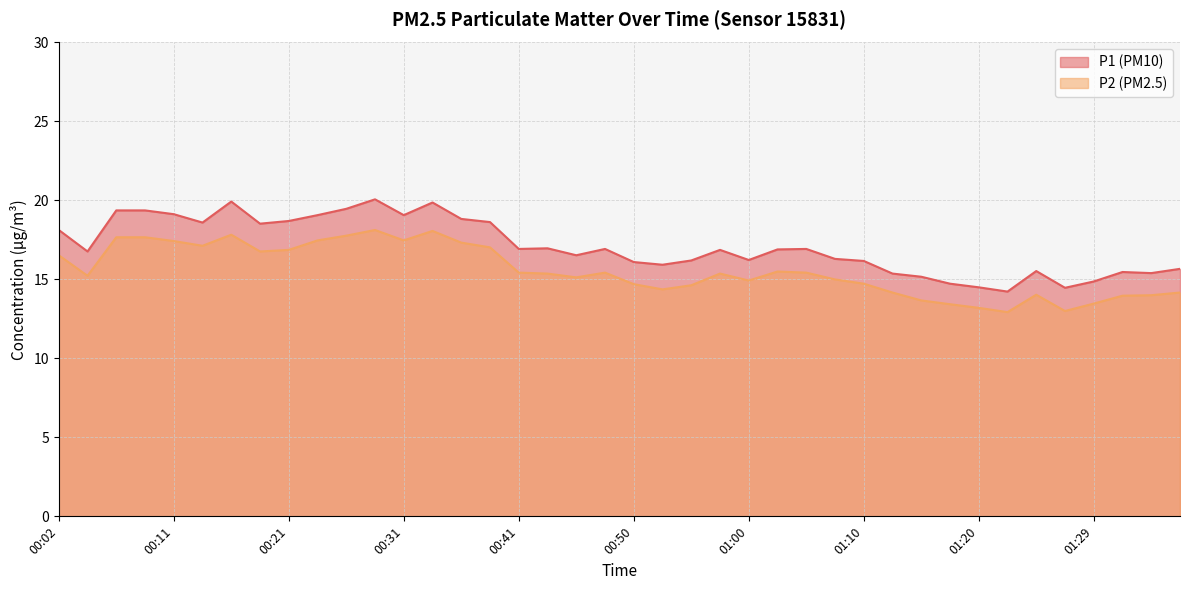

What is the value of the P2 point at the 23rd from the left?

14.6